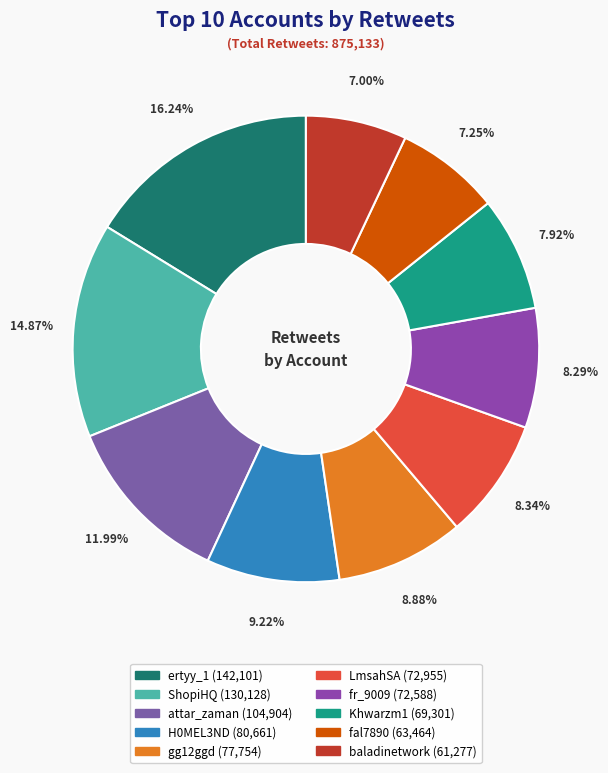

What percentage is the fal7890 slice, to the nearest percent?

7%